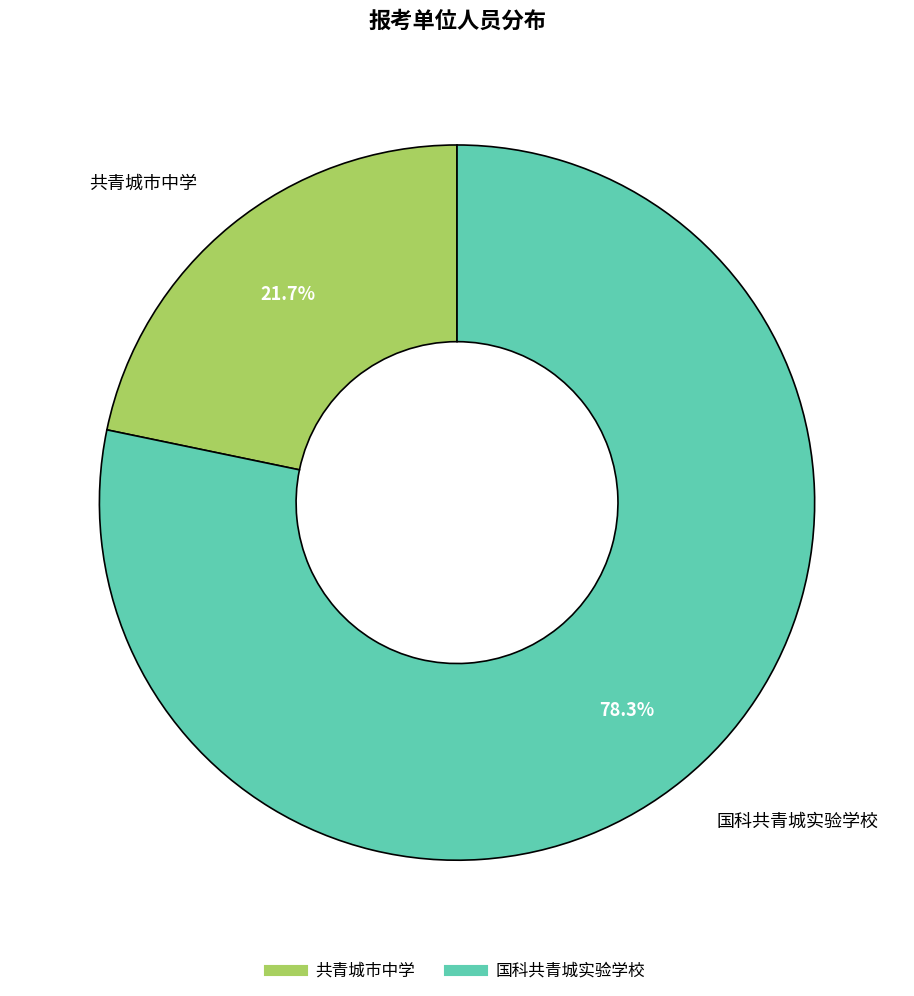

Count the number of slices in the pie.

2